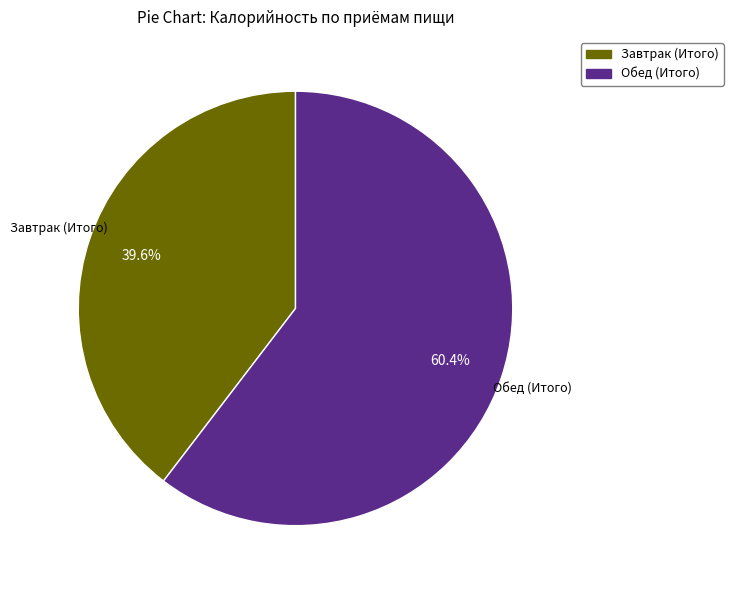

How many segments does this pie chart have?

2